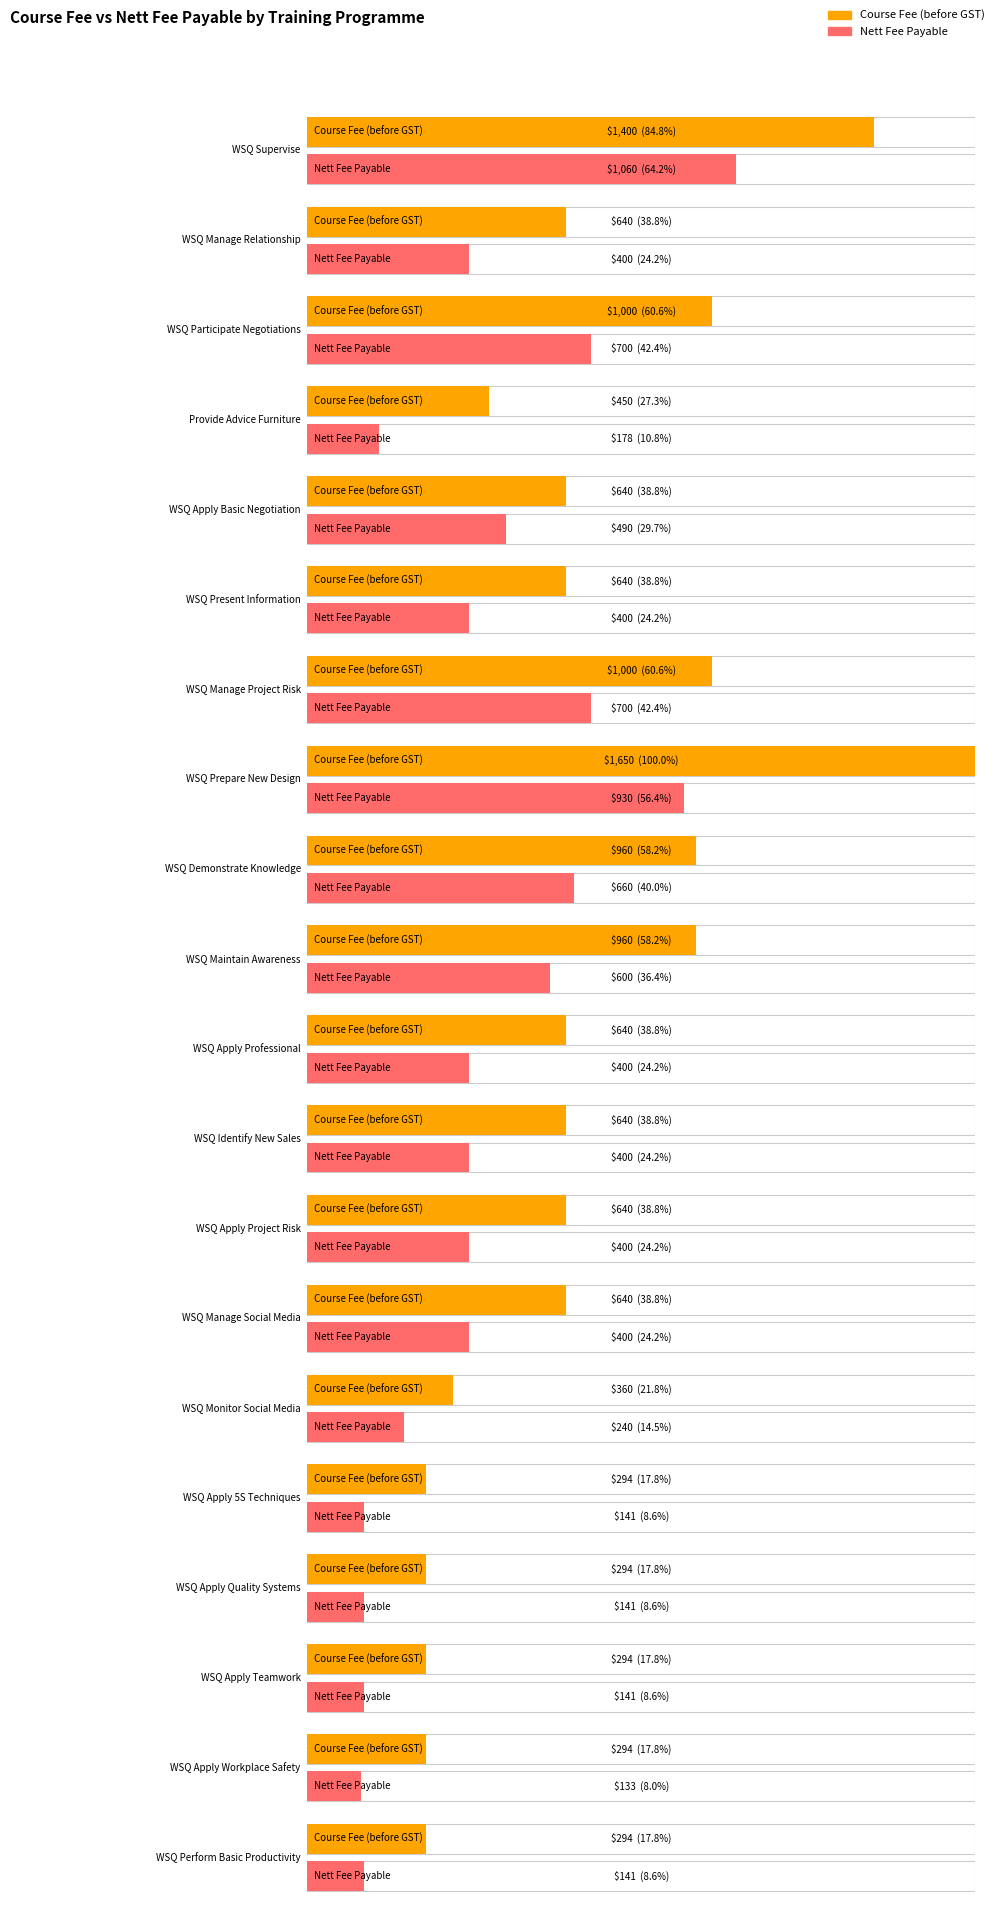

What is the difference between the second highest and second lowest values in the Course Fee (before GST) series?

1105.9